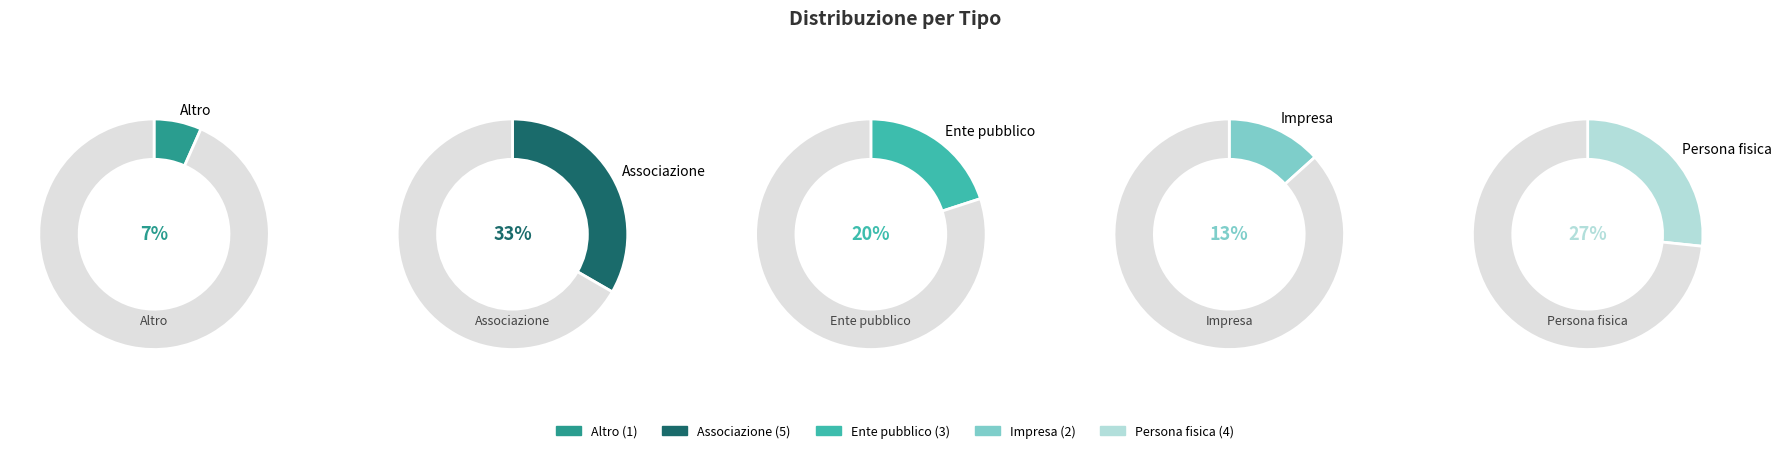

To the nearest percent, what percentage of the pie is Associazione?

33%